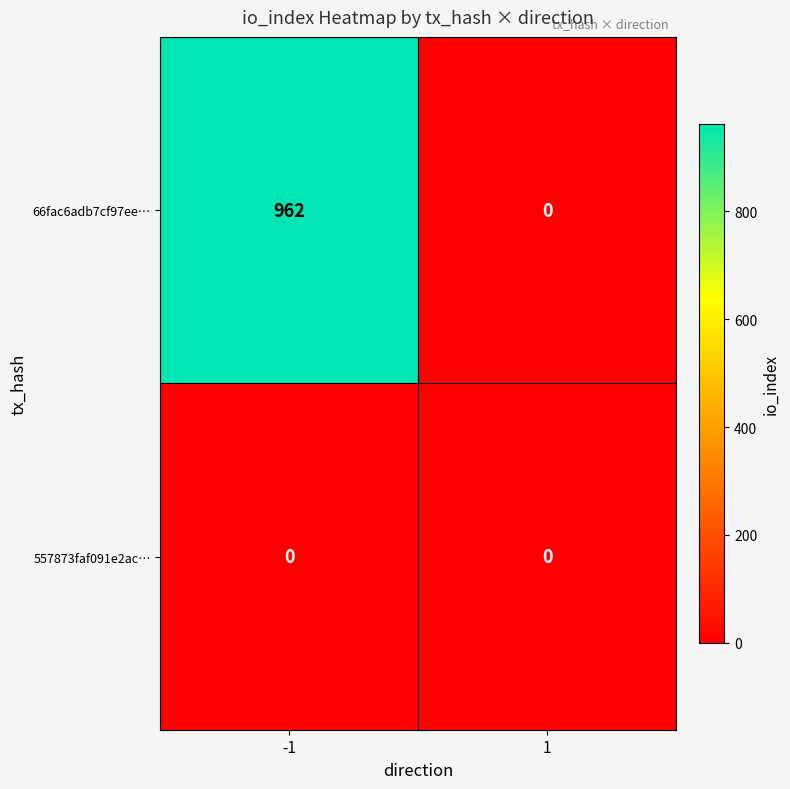

Which series has the widest spread of values?

66fac6adb7cf97ee…